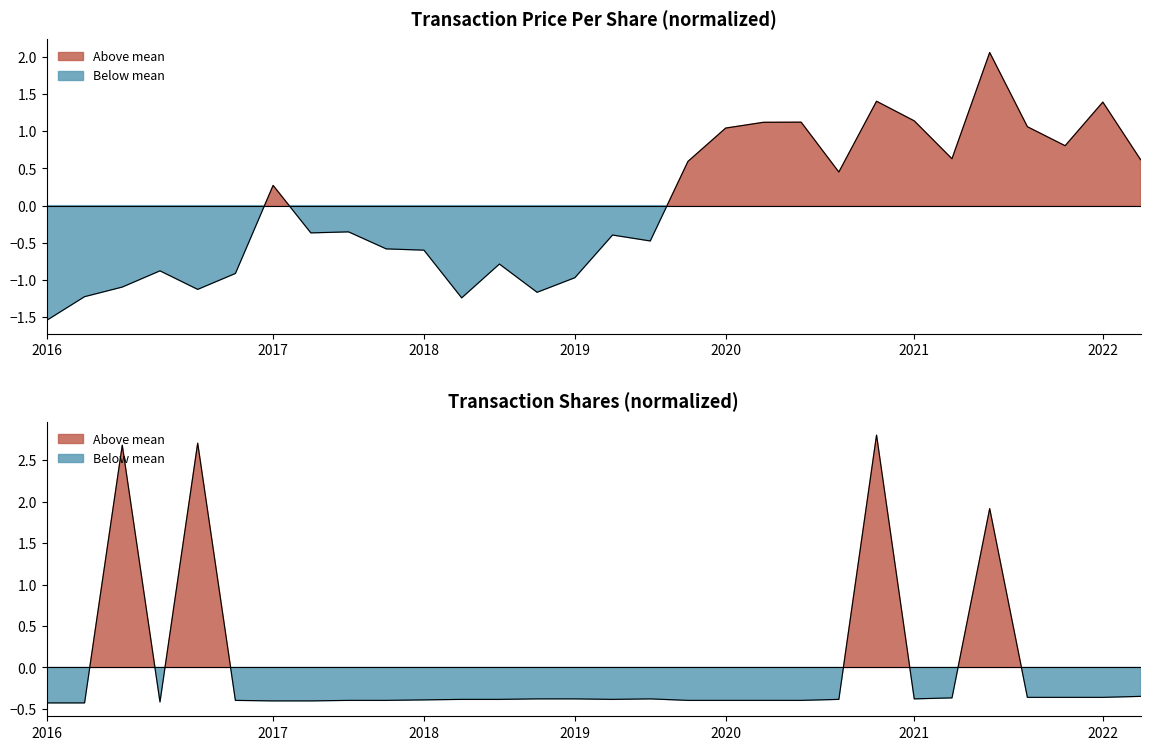

What is the approximate value of transactionShares at 2019-04-15?

-0.4